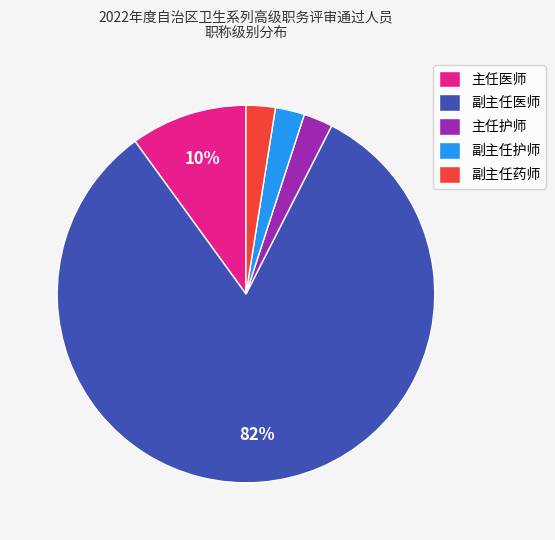

Count the number of slices in the pie.

5